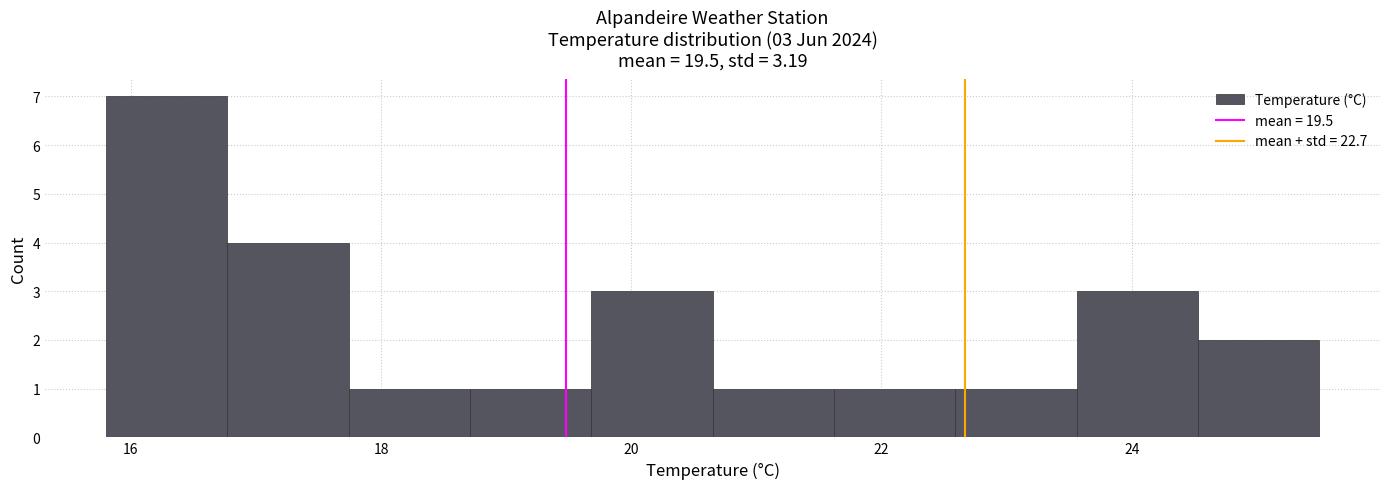

Which range on the x-axis has the tallest bar?

15.8 to 16.8